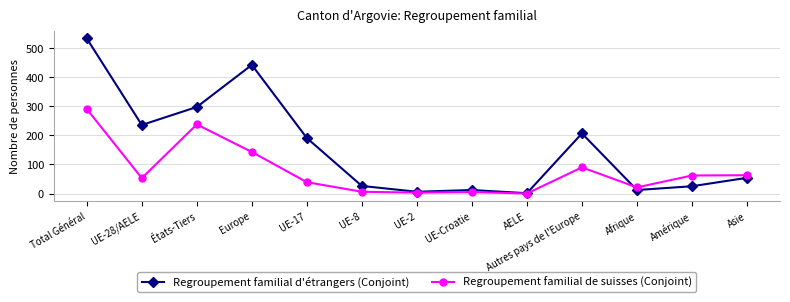

What are all the series names shown in the legend?

Regroupement familial d'étrangers (Conjoint), Regroupement familial de suisses (Conjoint)